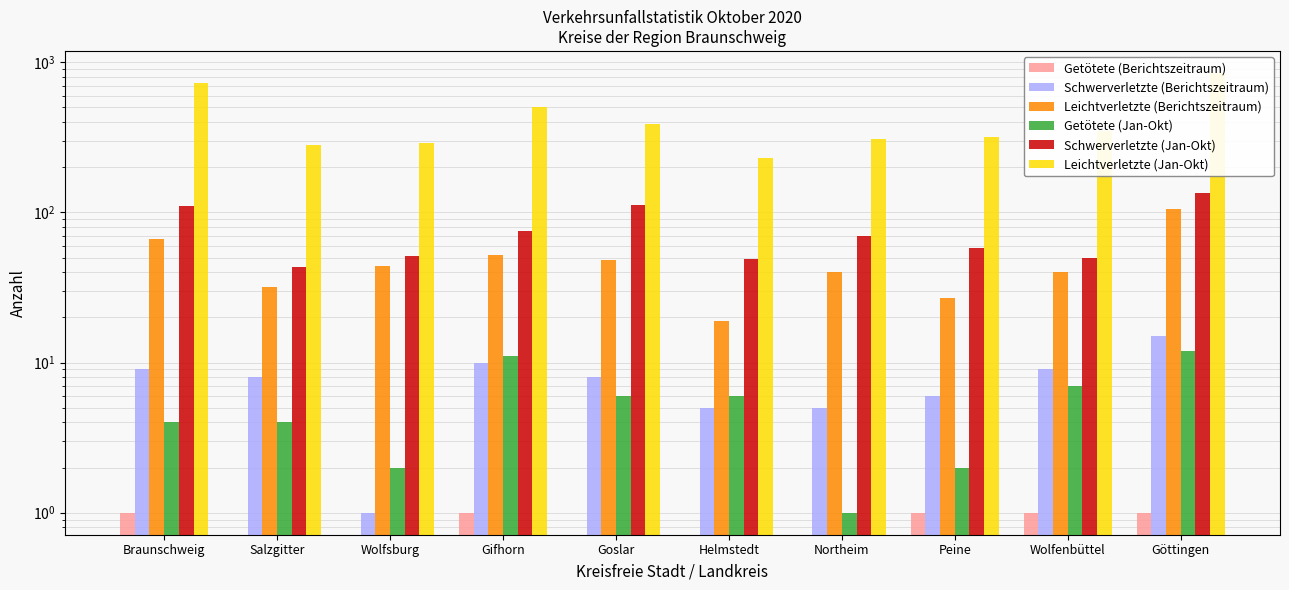

What is the sum of all Schwerverletzte (Jan-Okt) values?

753